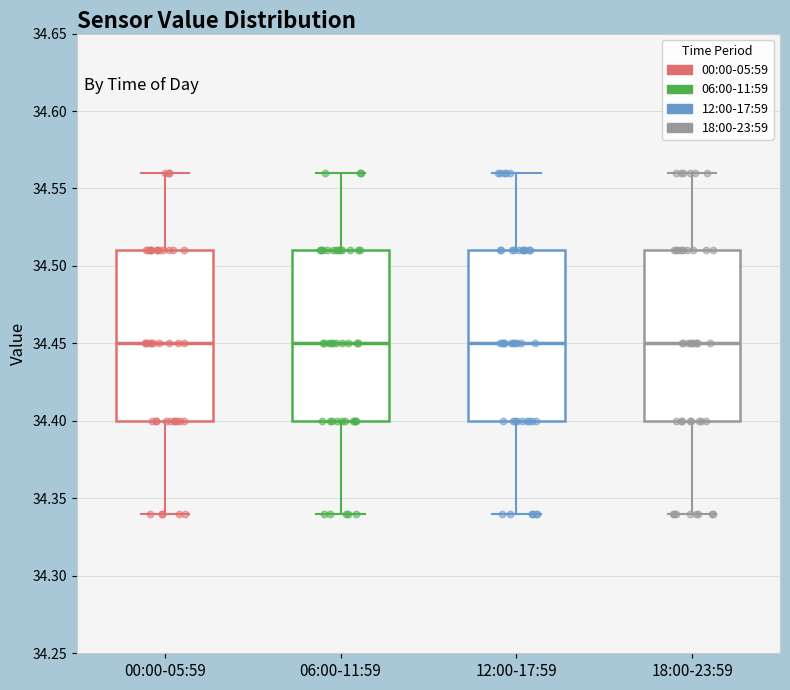

Reading left to right, read every box against the y-axis: the position of its median line, the range the box covers, and the ends of its whiskers. The values are not printed on the chart, so give them approximately, as read against the axis.

00:00-05:59: median 34.45, box 34.40 to 34.51, whiskers 34.34 to 34.56
06:00-11:59: median 34.45, box 34.40 to 34.51, whiskers 34.34 to 34.56
12:00-17:59: median 34.45, box 34.40 to 34.51, whiskers 34.34 to 34.56
18:00-23:59: median 34.45, box 34.40 to 34.51, whiskers 34.34 to 34.56